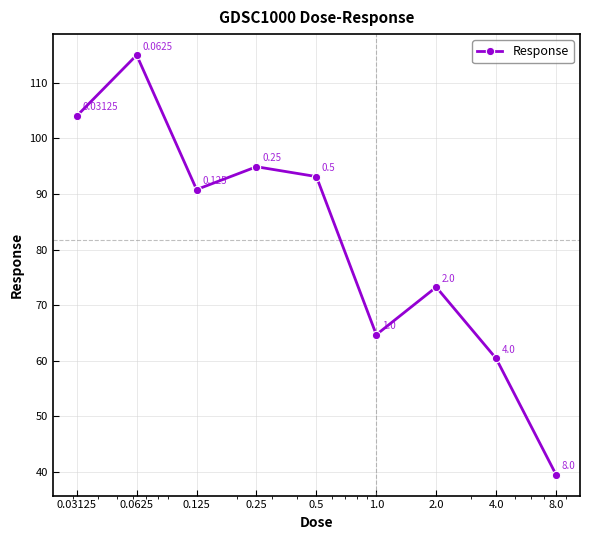

True or false: there are more than 2 points higher than both neighbors.

True